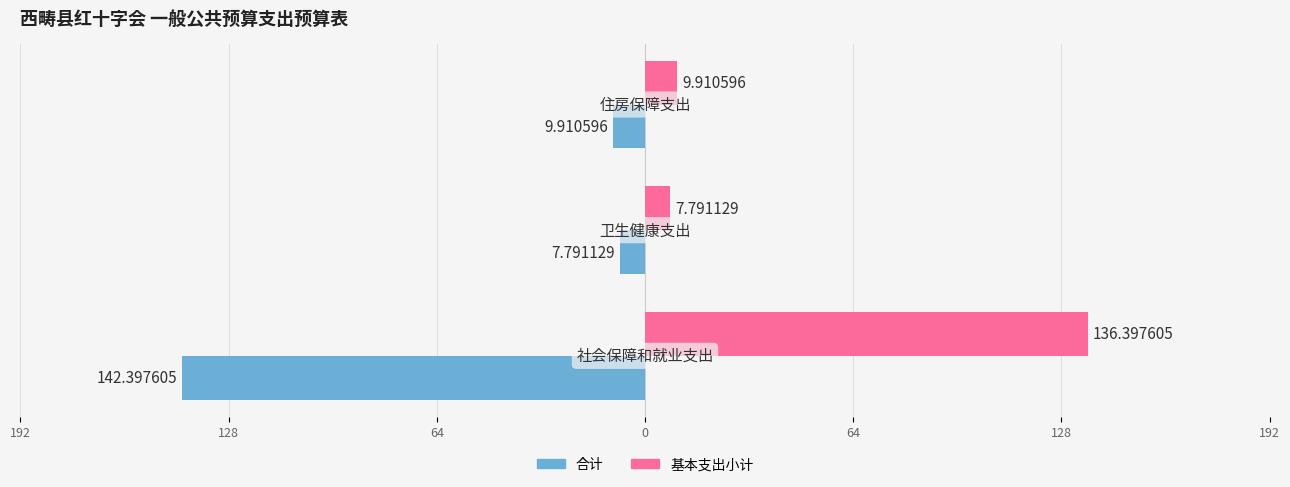

What are all the series names shown in the legend?

合计, 基本支出小计